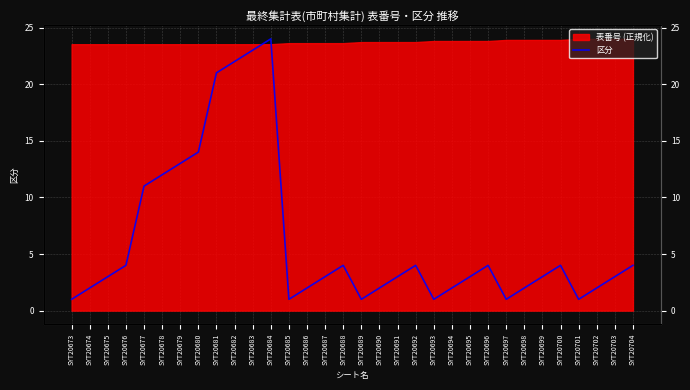

At which category does the data reach its first local valley?

SYT20685